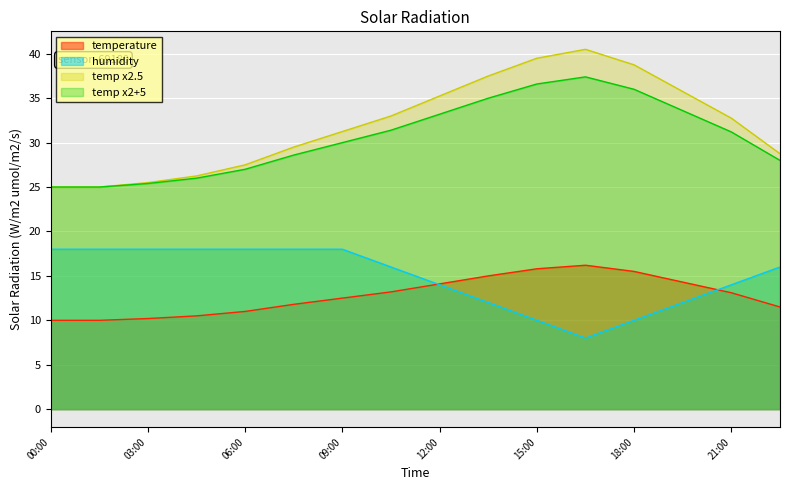

The value of humidity at 13:30 is 12.0. True or false?

True